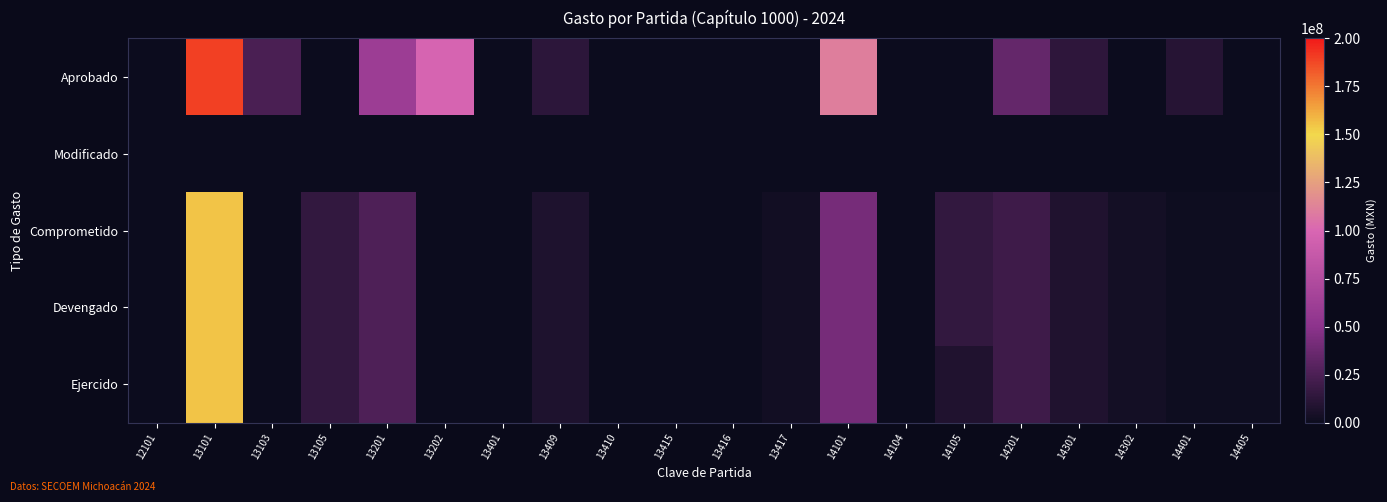

At which category does the chart reach its minimum across all series?

12101